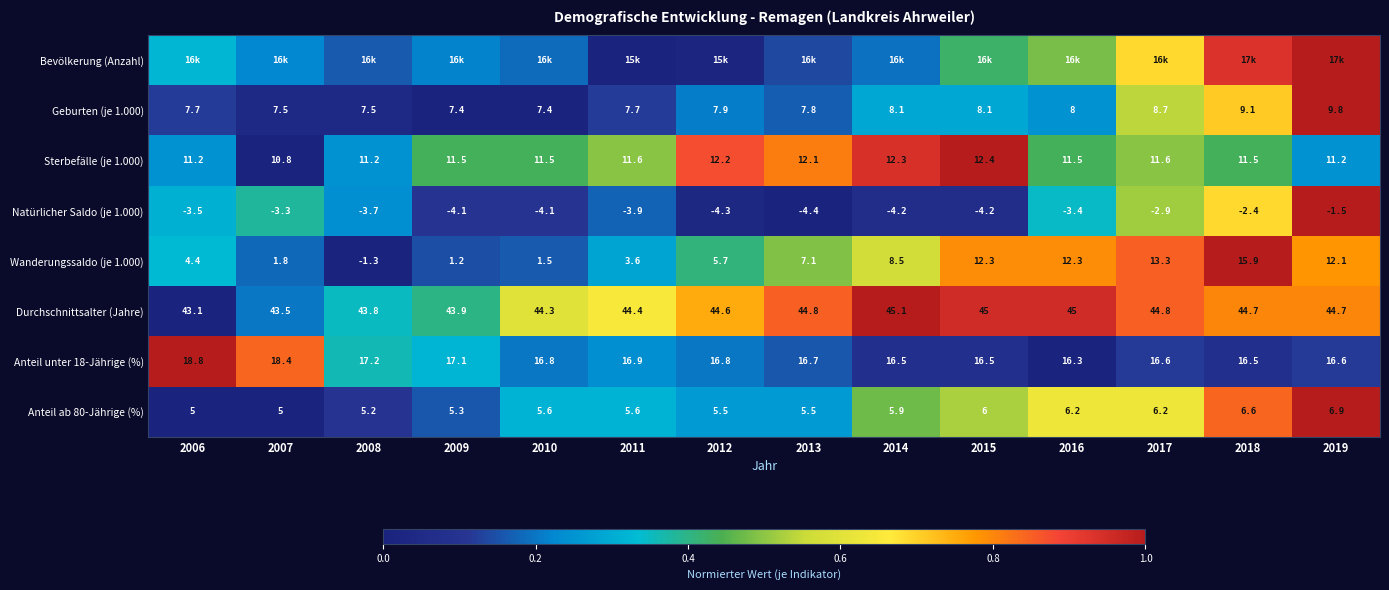

At which label does Anteil ab 80-Jährige (%) reach its peak?

2019